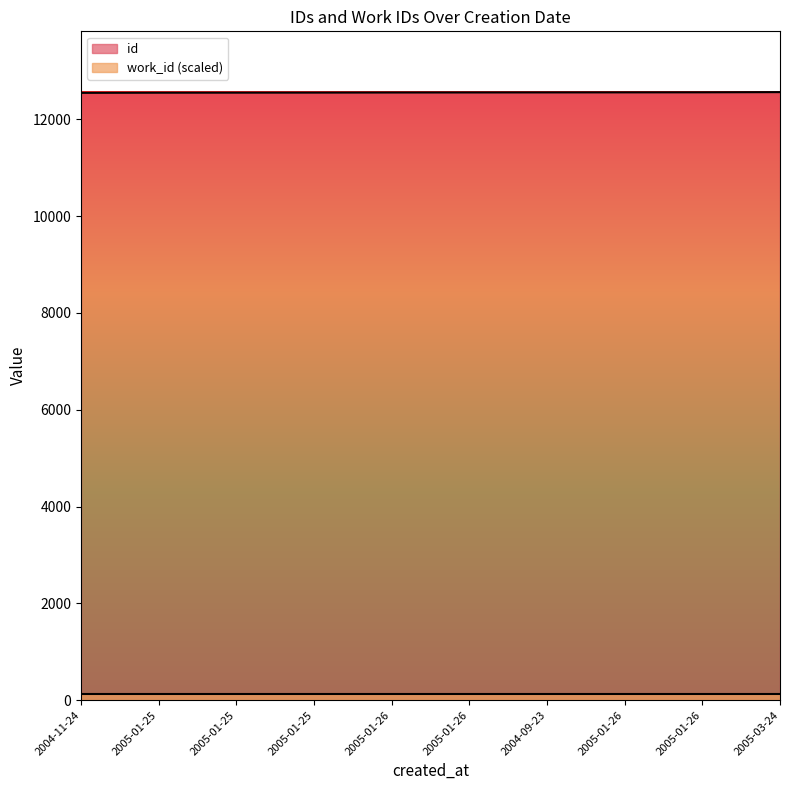

What is the value of the 2nd point from the left?

12548